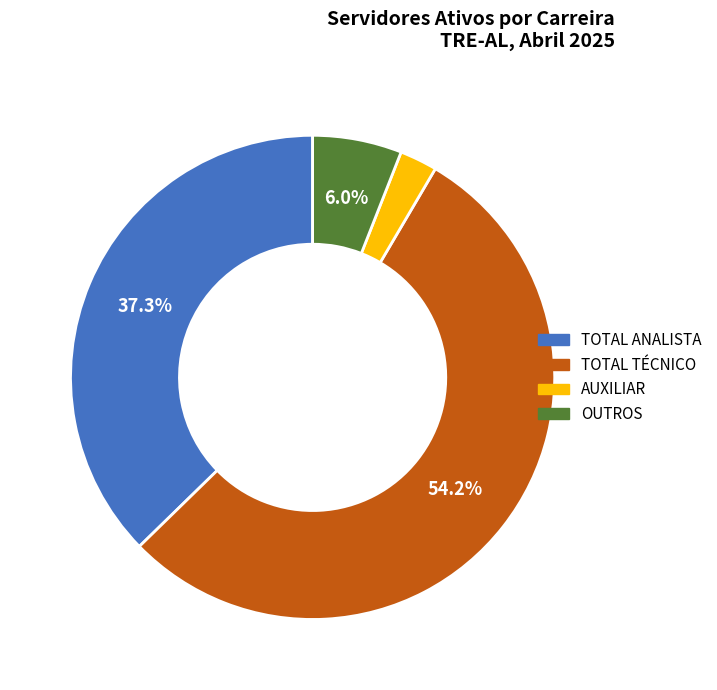

Is it true that OUTROS is 6% of the pie?

True